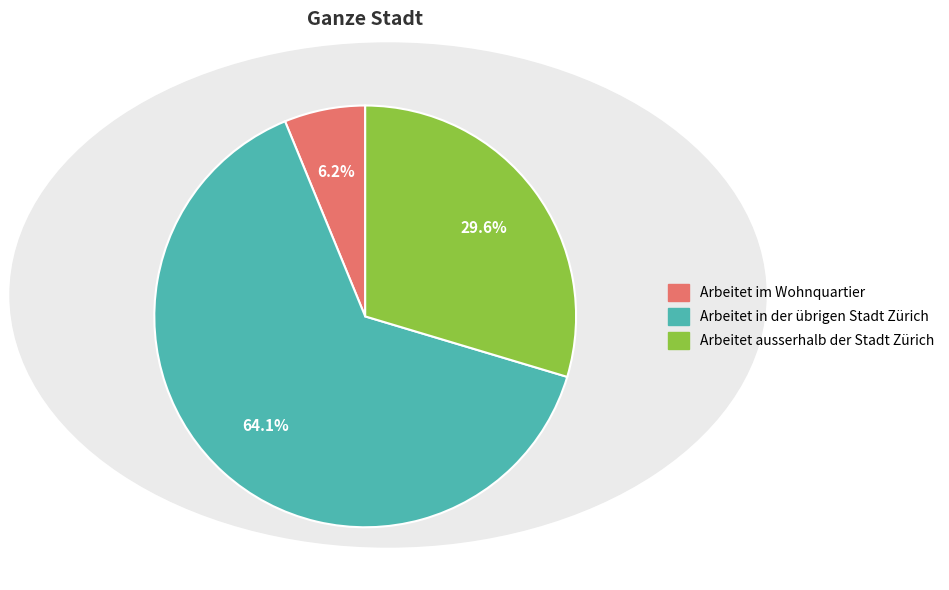

The Arbeitet im Wohnquartier slice represents 6% of the pie. True or false?

True